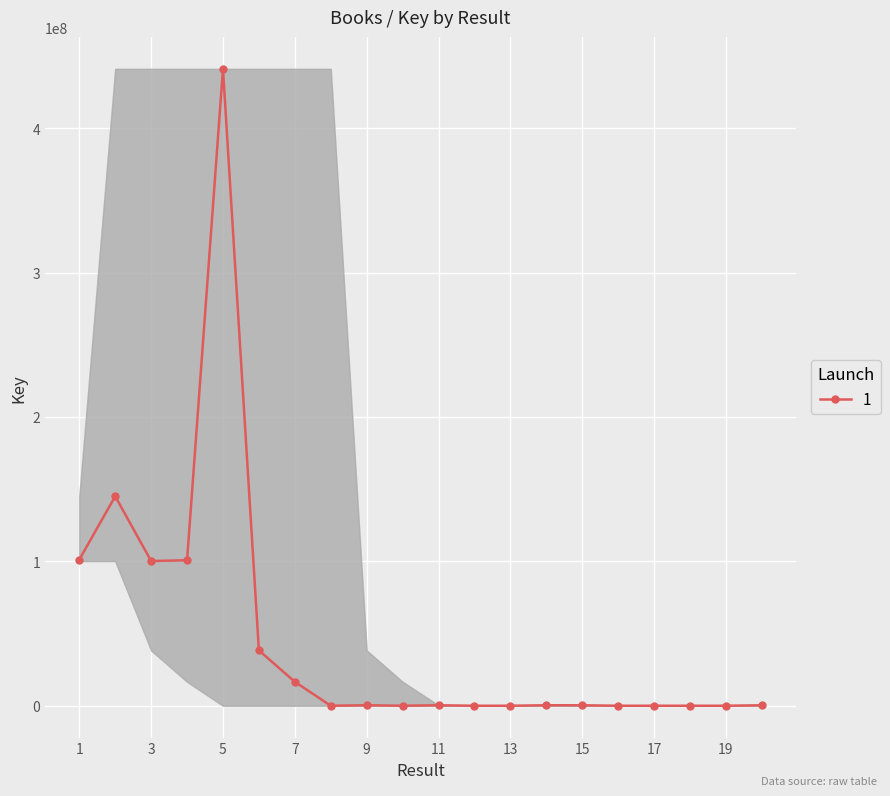

What is the change in value from 9 to 10?

-325718